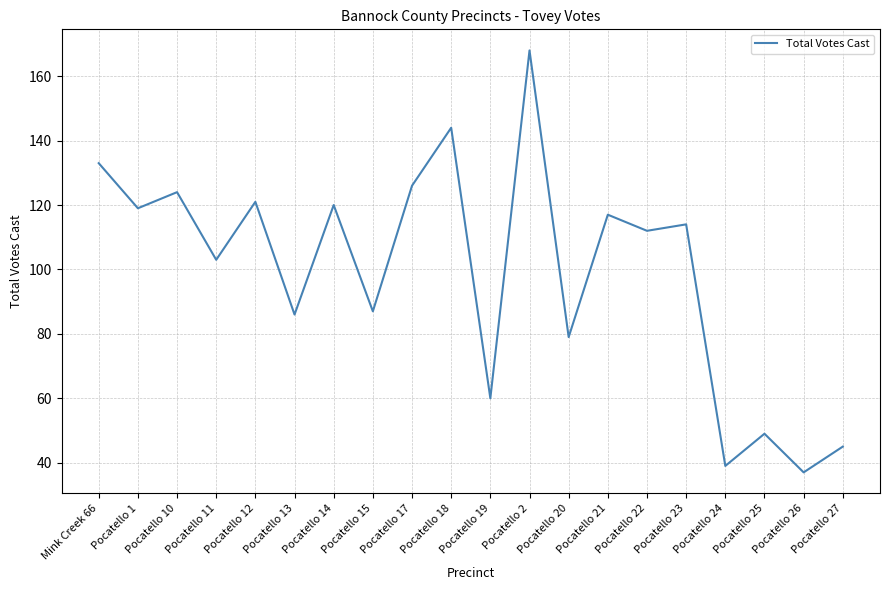

Is it true that the value at Mink Creek 66 is 133?

True